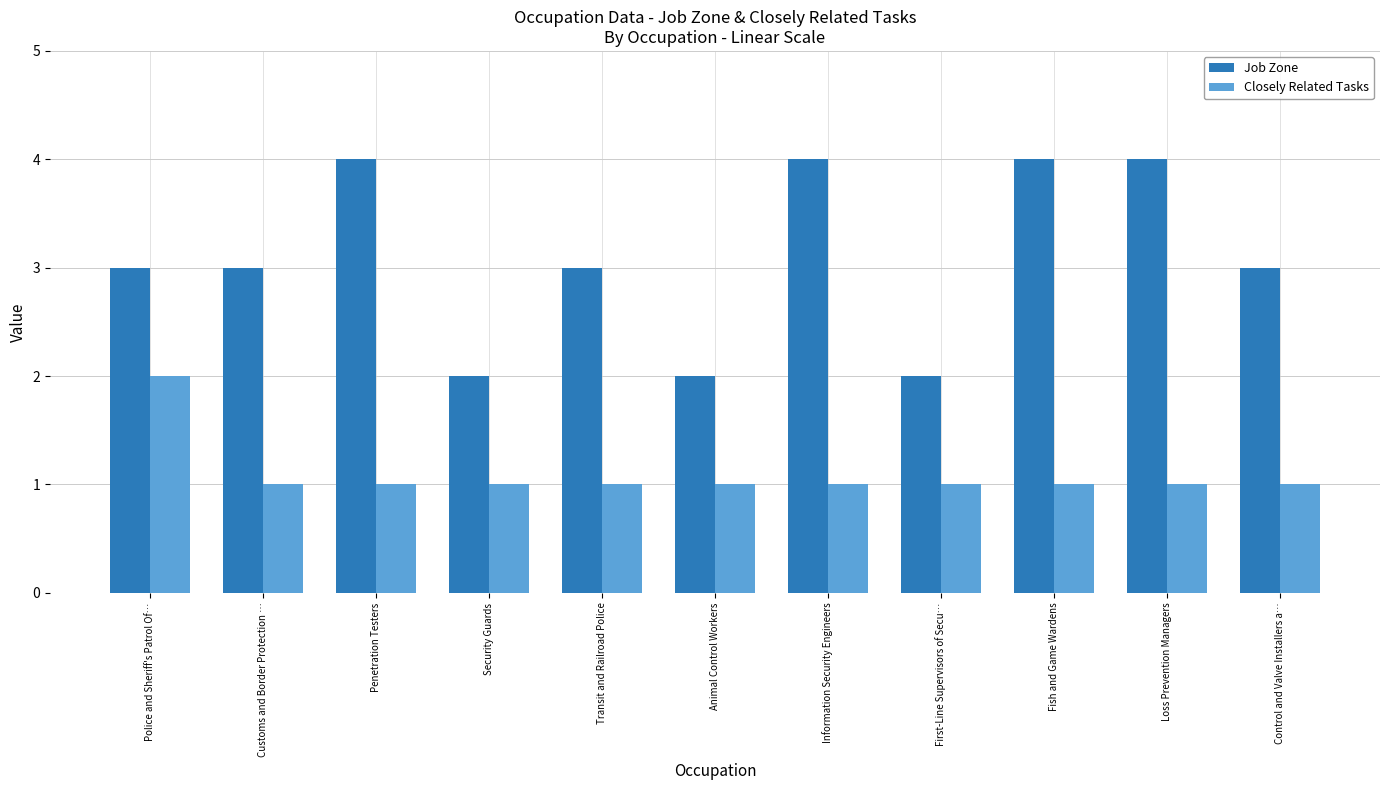

What position from the right is First-Line Supervisors of Secu…?

4